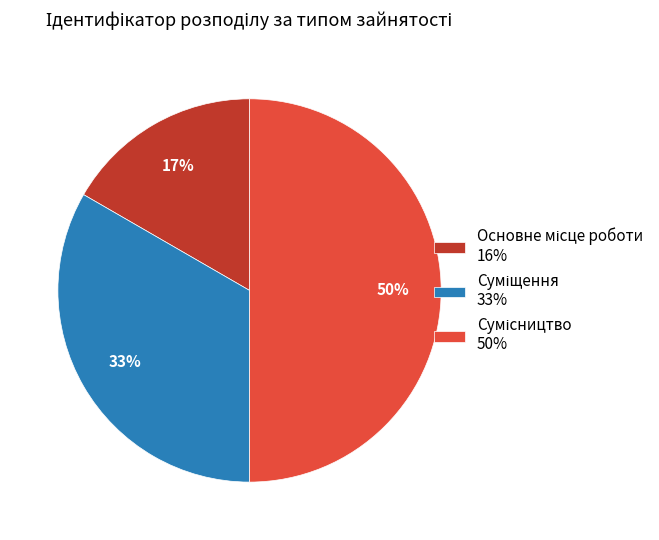

To the nearest percent, what is the average slice percentage?

33%